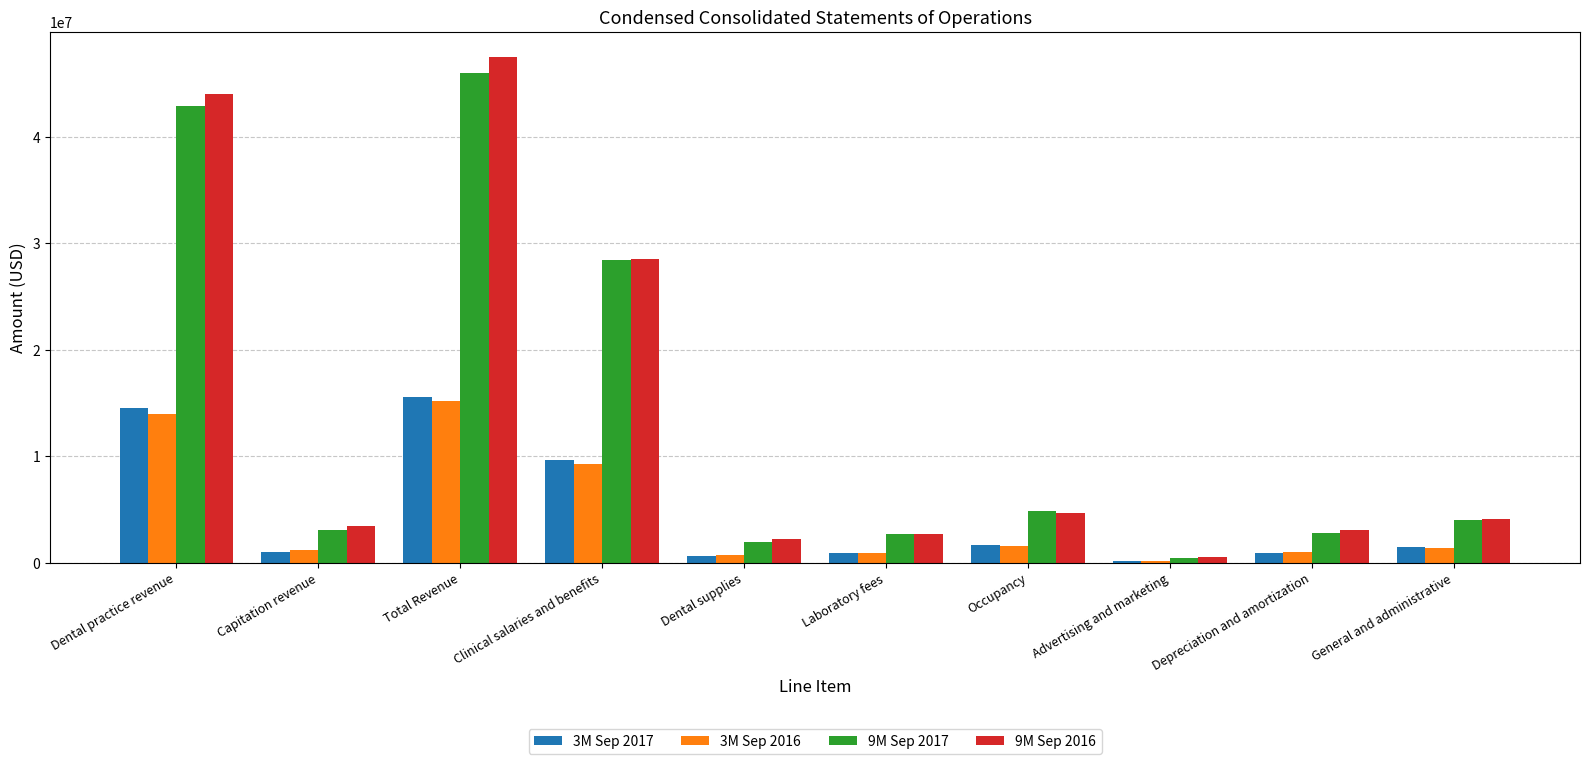

What is the sum of the 3M Sep 2017 values at Advertising and marketing and General and administrative?

1612377